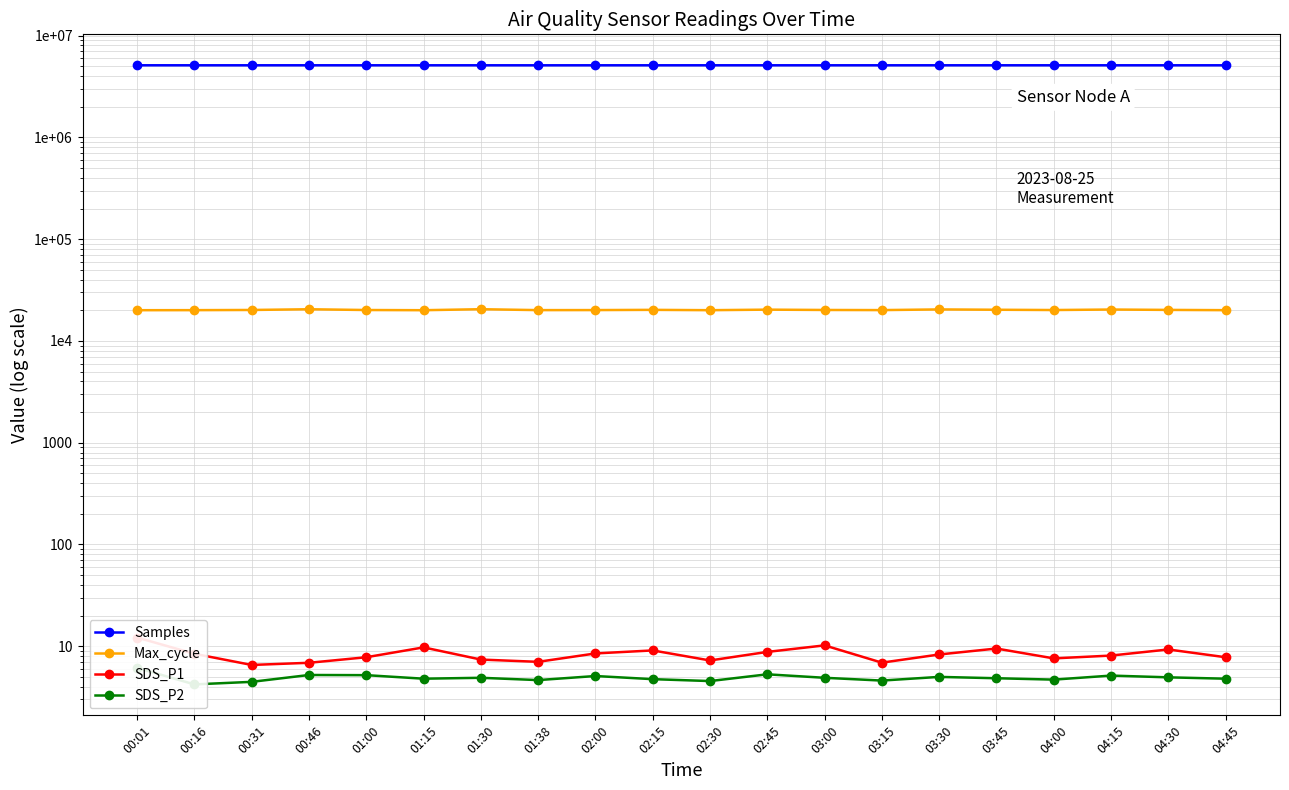

Rank the categories by Samples value from highest to lowest.

00:46, 00:01, 04:00, 03:30, 02:30, 01:00, 03:00, 01:15, 00:16, 02:00, 04:30, 03:45, 02:45, 00:31, 01:30, 04:15, 03:15, 02:15, 04:45, 01:38